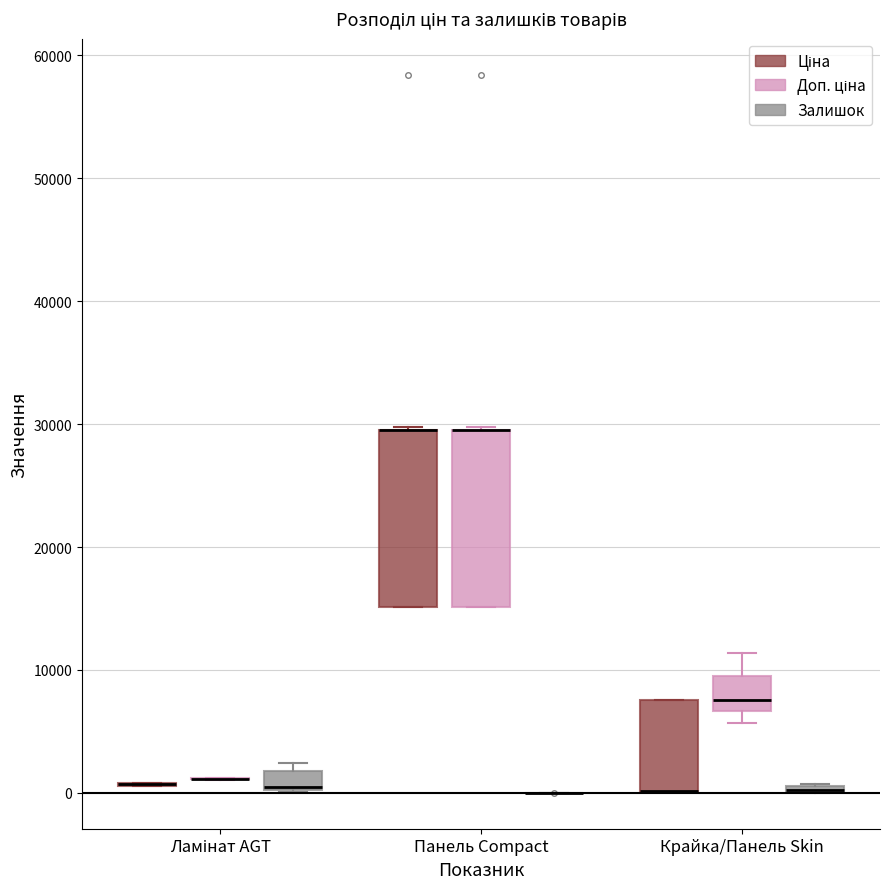

Where does the upper whisker of the box for Крайка/Панель Skin (Доп. ціна) end on the y-axis? The values are not printed on the chart, so give them approximately, as read against the axis.

11000